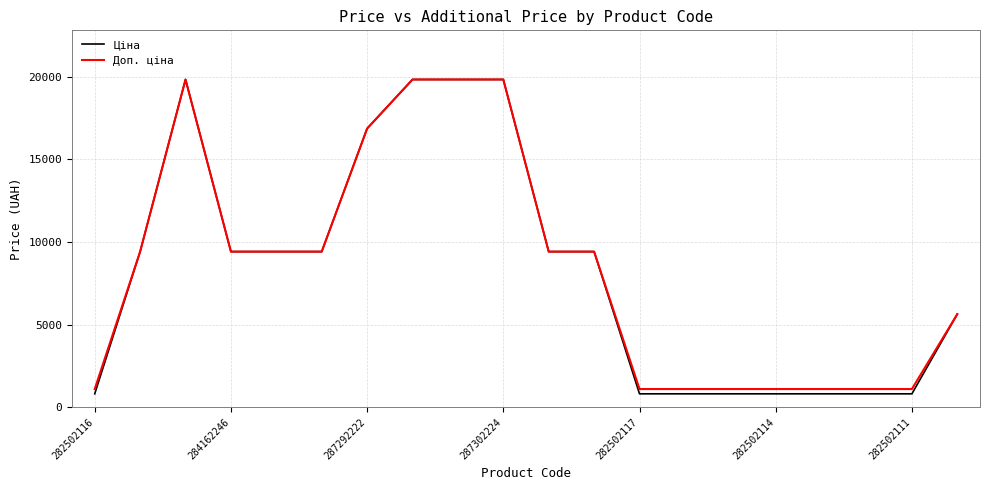

What is the sum of all Доп. ціна values?

167138.8